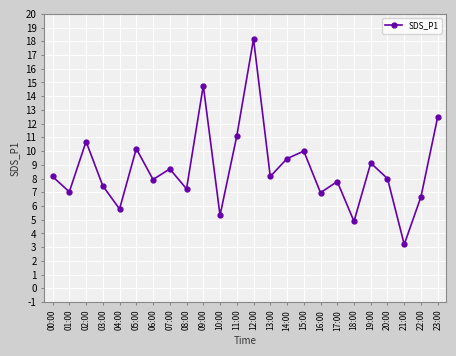

What is the sum of the values at 01:00 and 23:00?

19.5